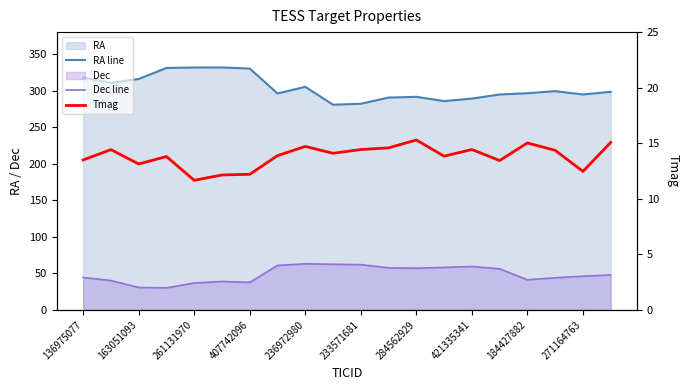

Count the number of categories in the chart.

20